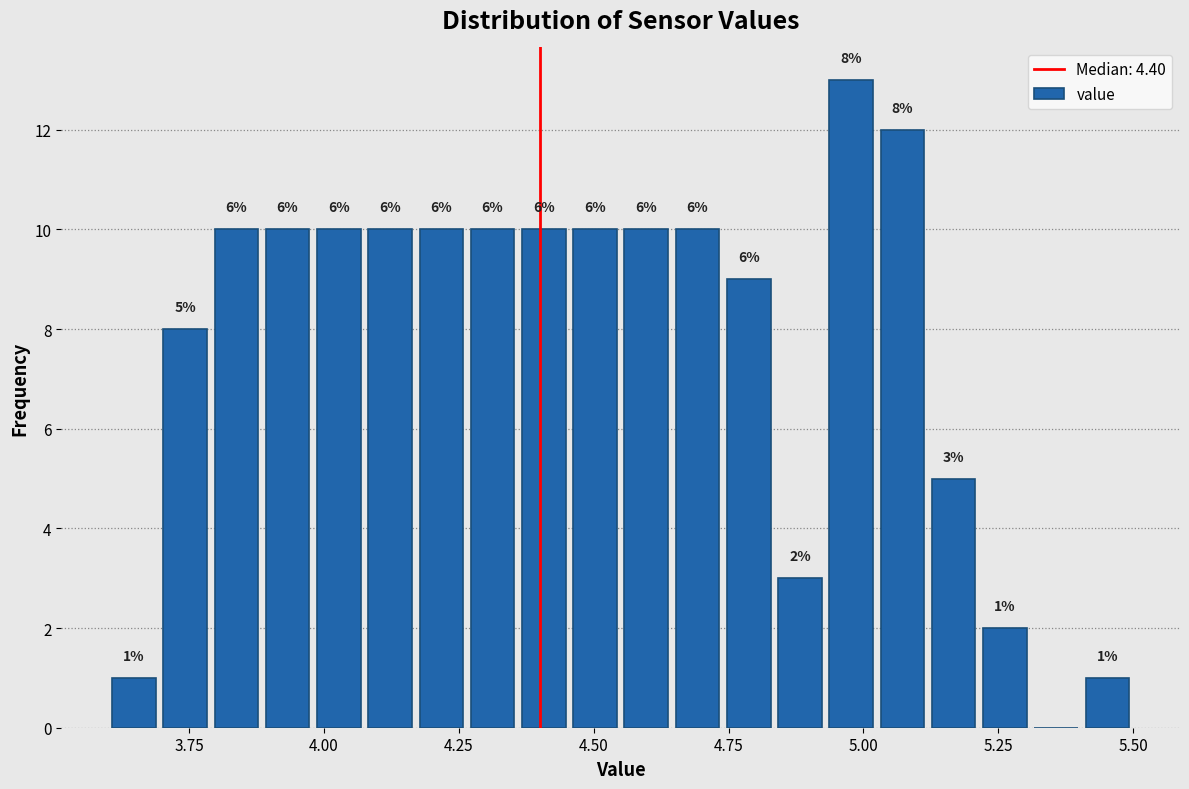

Read against the x-axis, roughly where is the centre of the tallest bar?

5.00